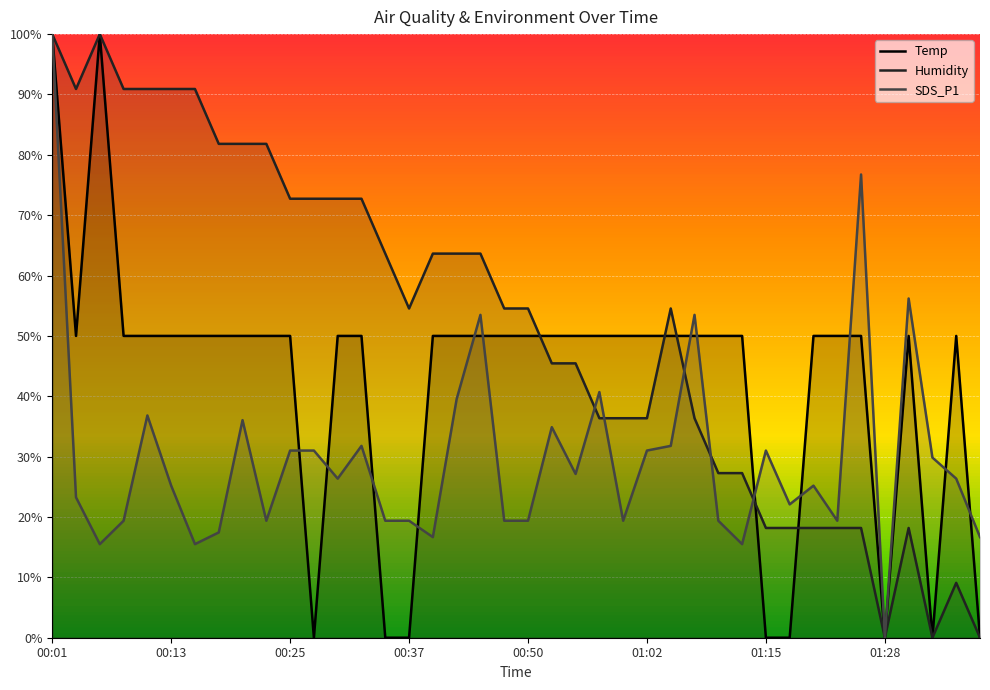

What is the maximum value shown in the chart?

100.0